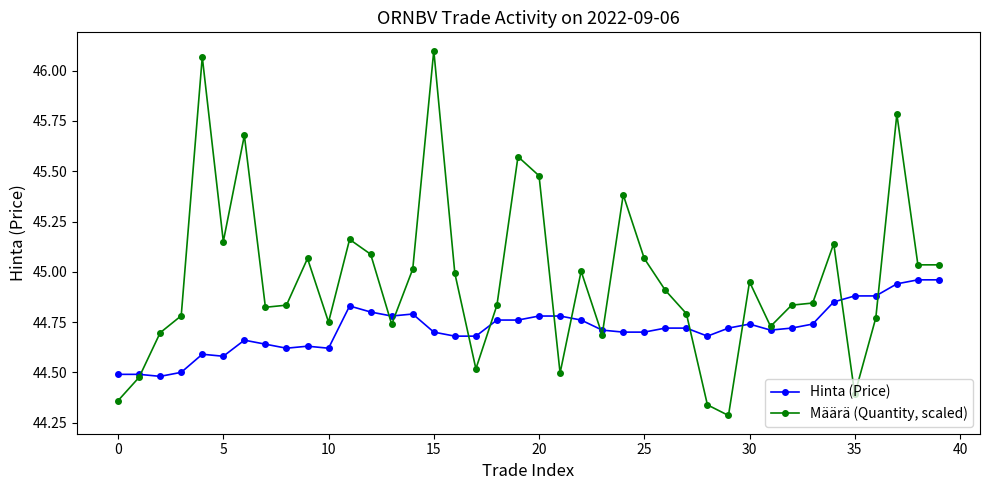

What is the difference between the maximum and second lowest values in the Määrä (Quantity, scaled) series?

1.8